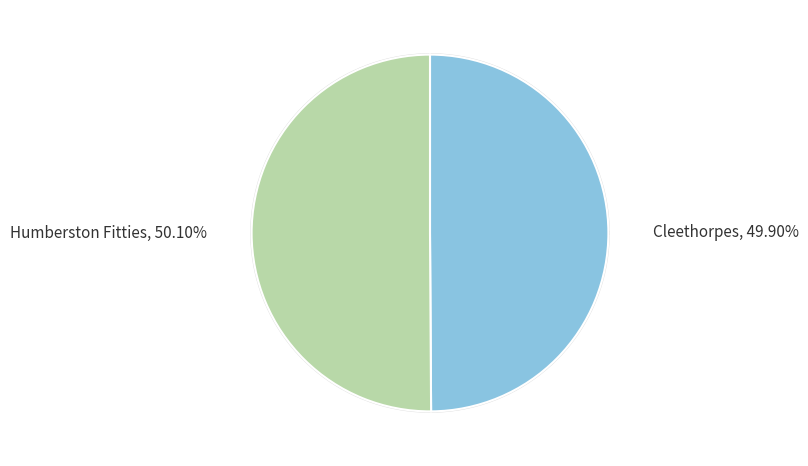

Between Humberston Fitties and Cleethorpes, which is larger?

Humberston Fitties